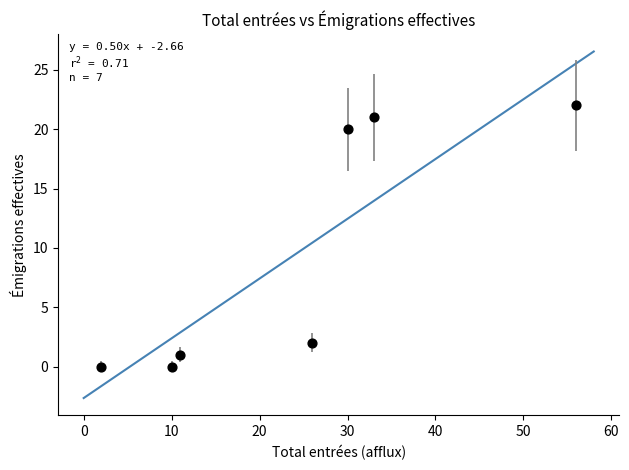

What is the average X value?

24